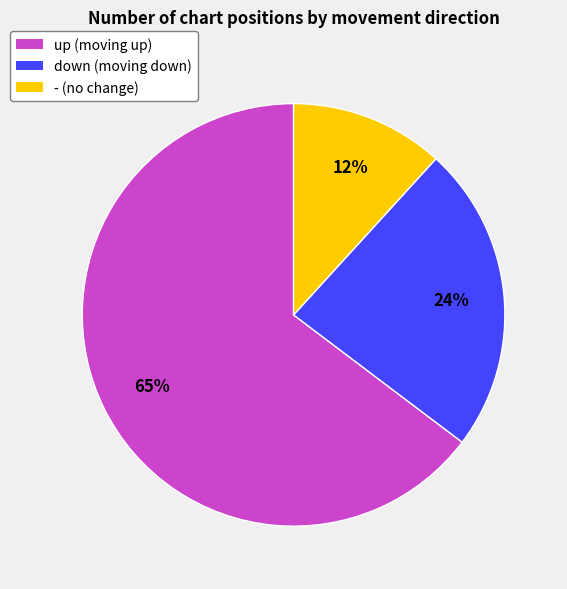

Which slice is the smallest?

-